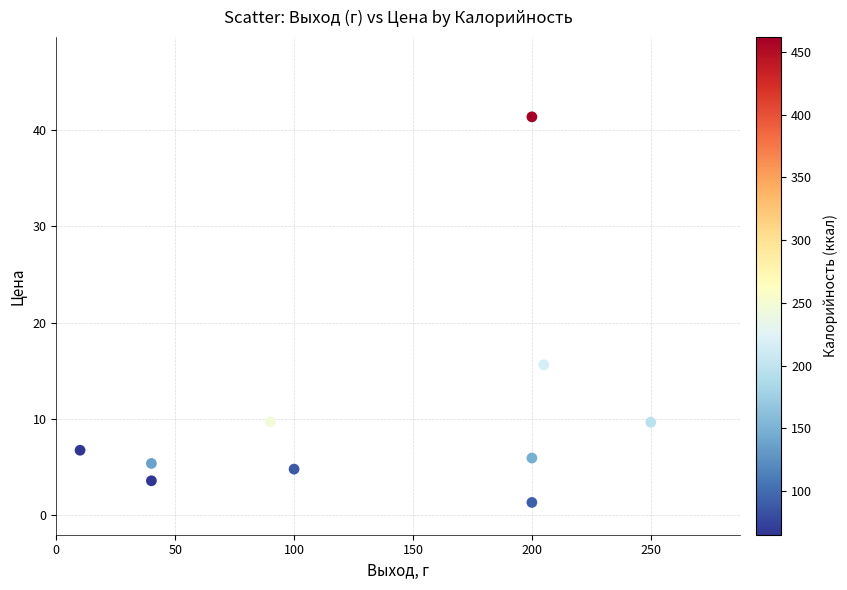

What is the range of Y values (max minus min)?

40.0